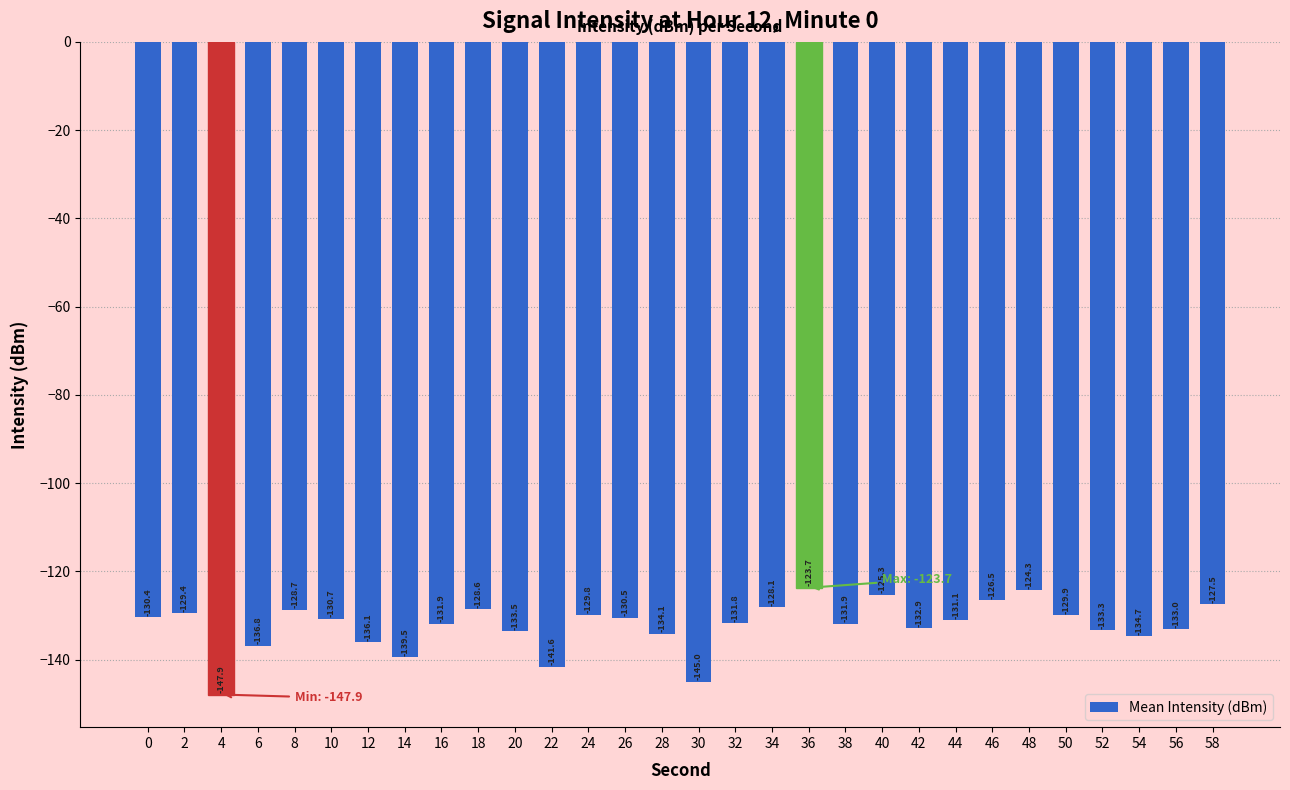

Which label corresponds to the largest value in the chart?

36